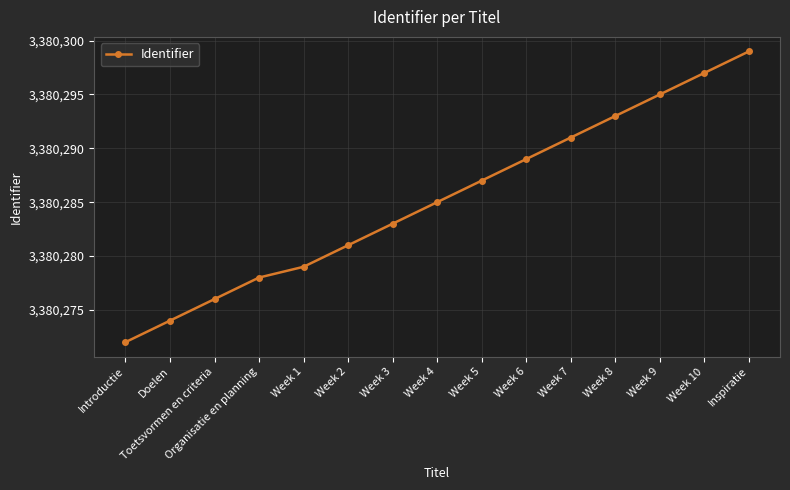

Which category has the lowest value across all series?

Introductie